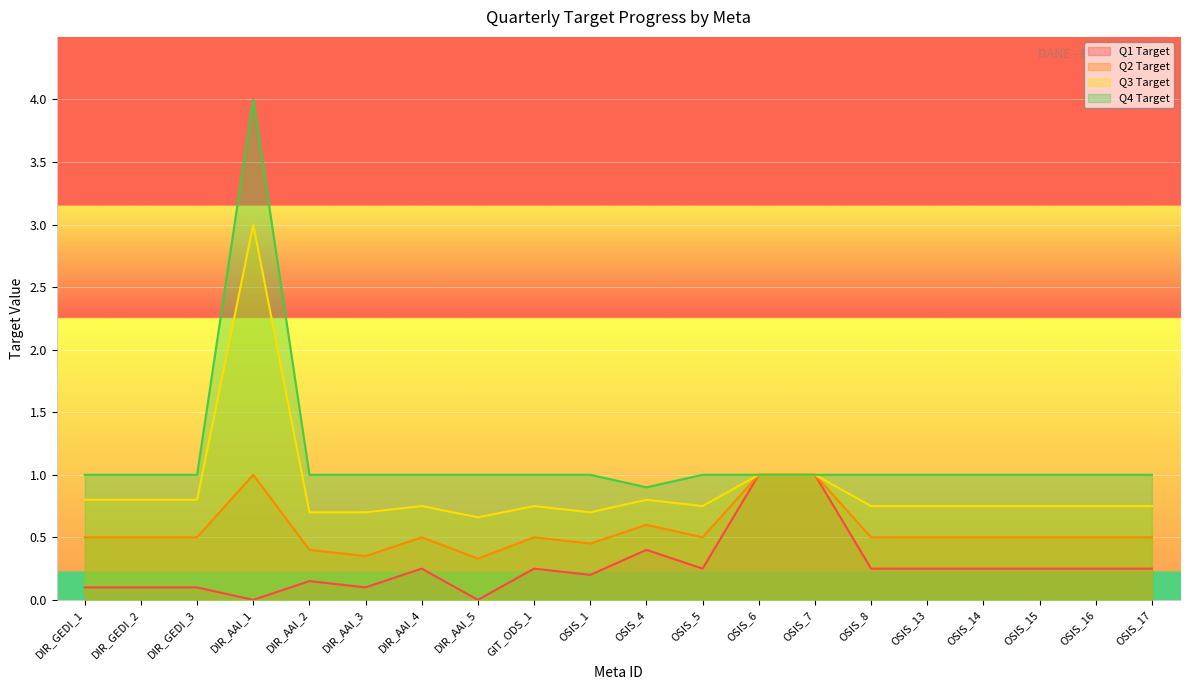

Count the number of data series in this chart.

4